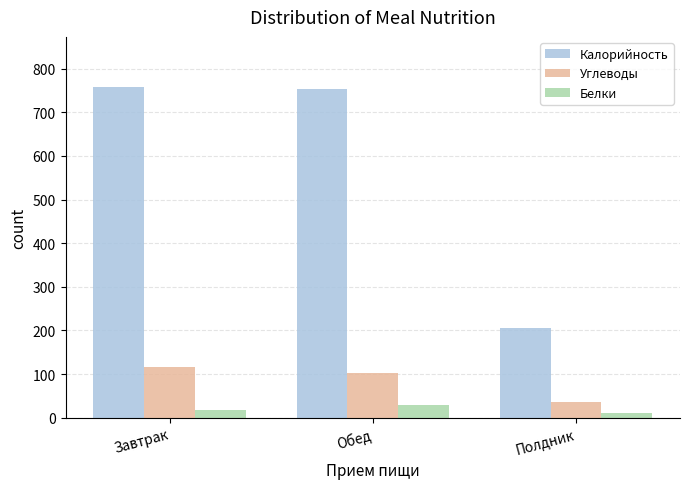

What is the label of the 3rd bar from the right?

Завтрак